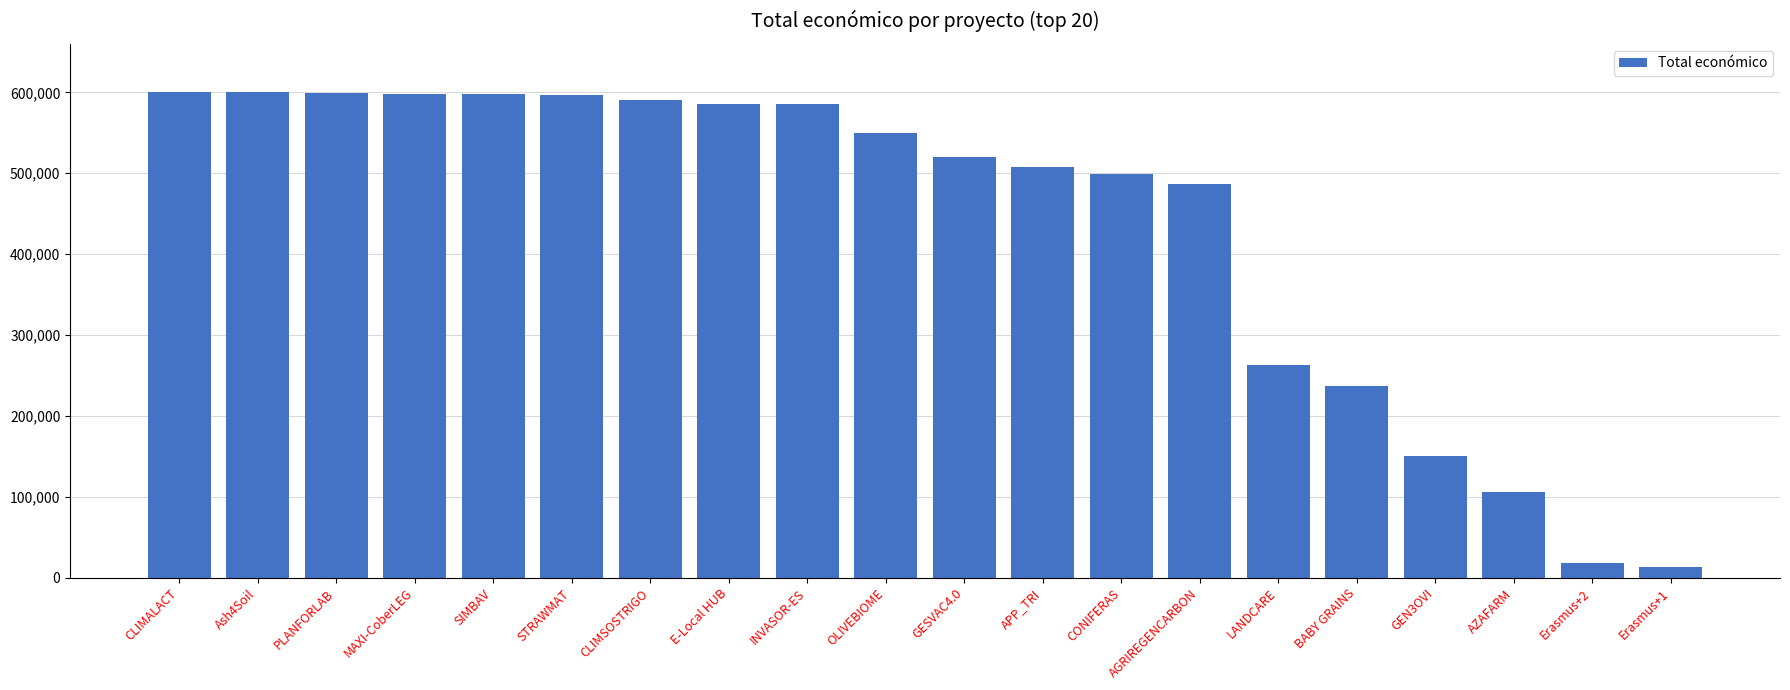

At which label does the data first exceed 550111?

CLIMALACT